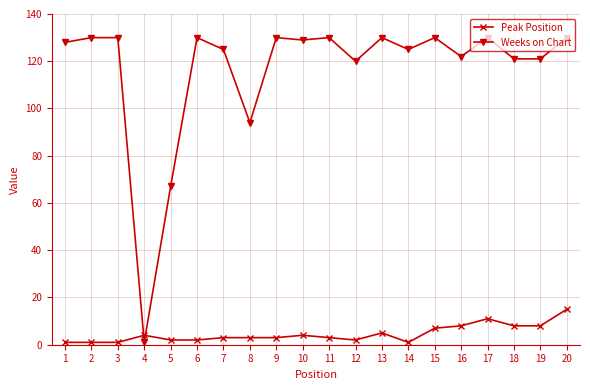

What is the sum of the Weeks on Chart values at 16 and 19?

243